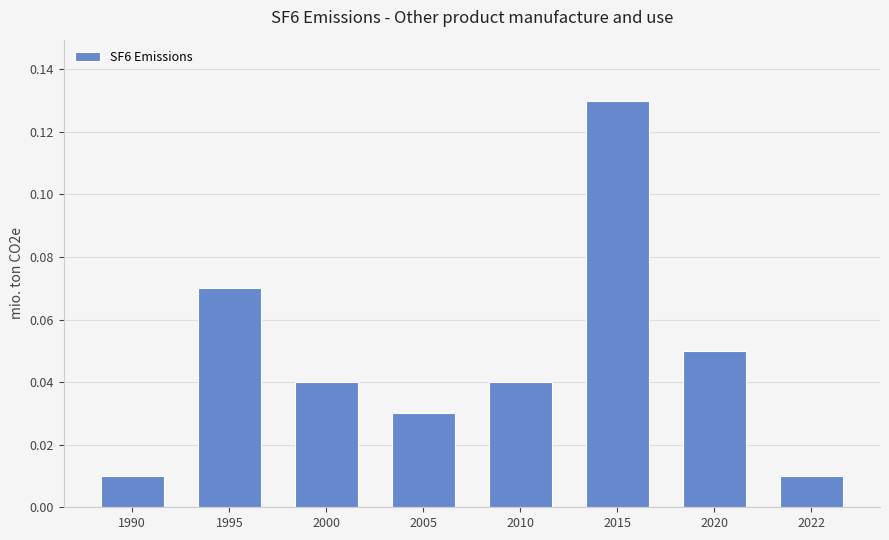

Which label corresponds to the largest value in the chart?

2015